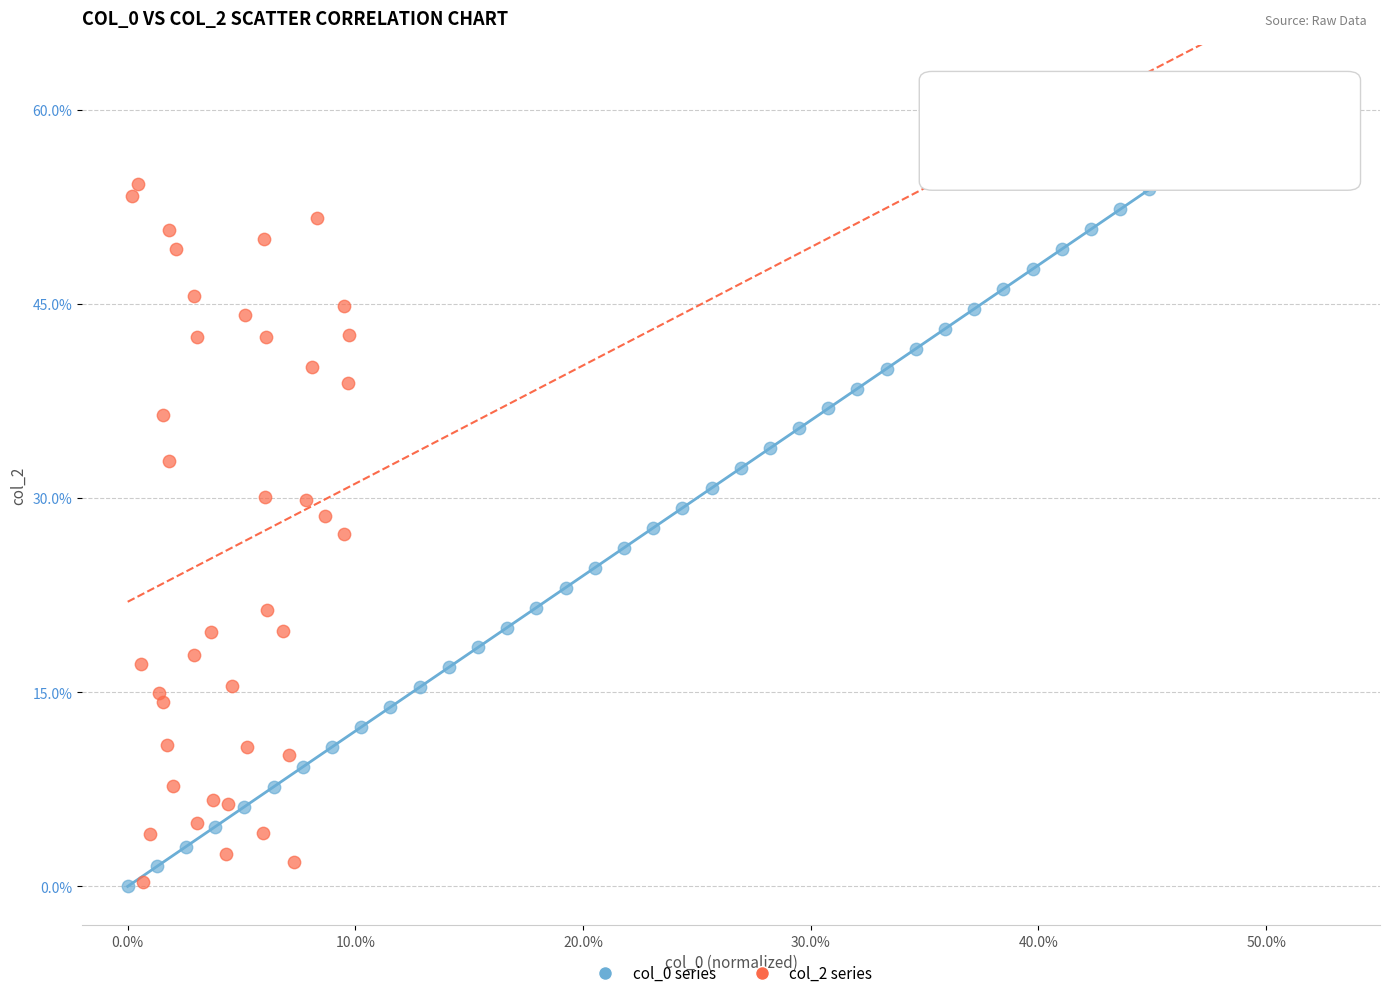

Which series has the widest spread of Y values?

col_0 series